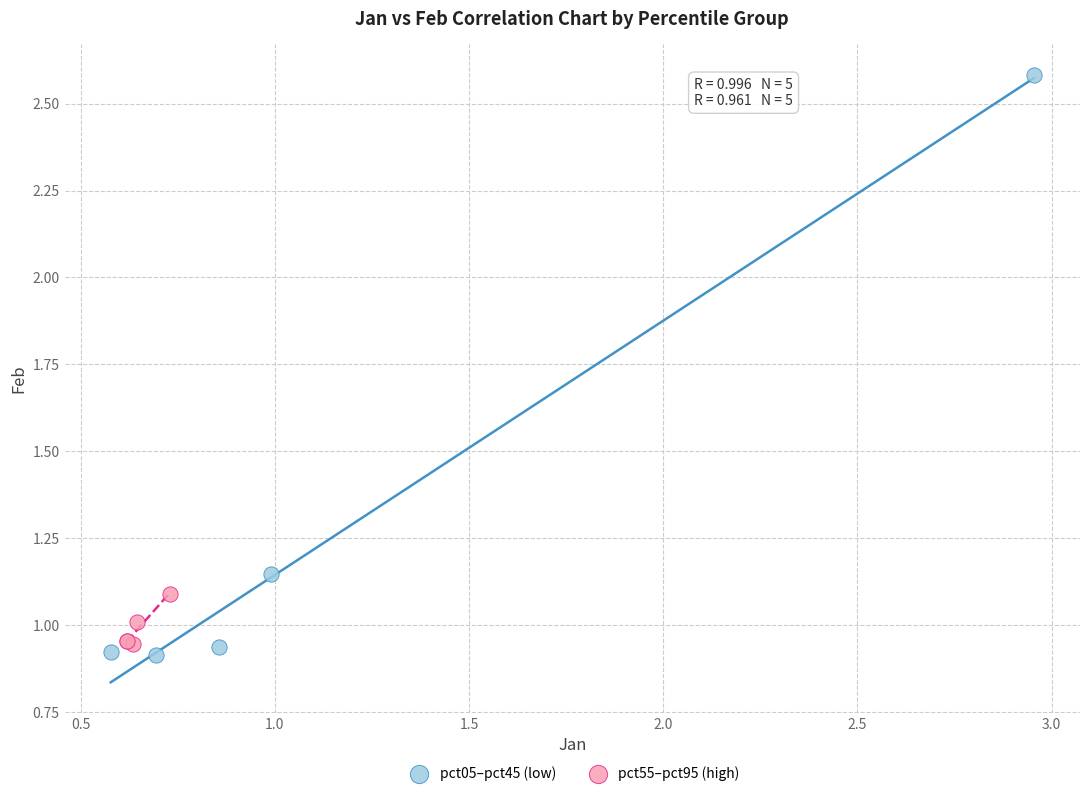

Which series contains the lowest Y value?

pct05–pct45 (low)